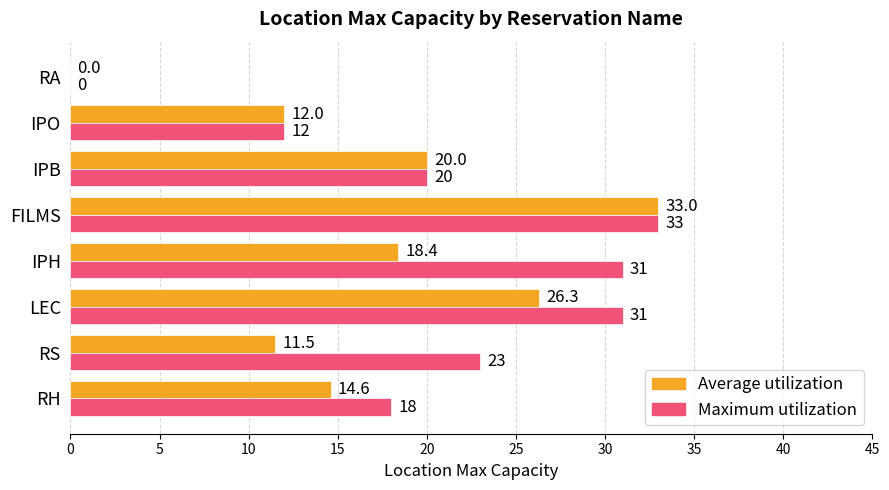

Which series changed the most between RS and IPO?

Maximum utilization